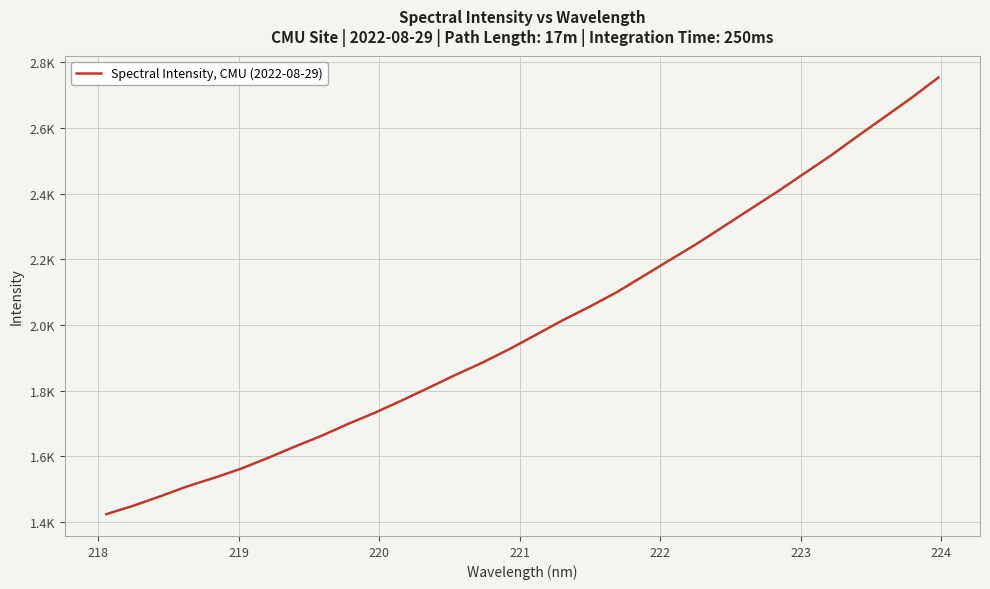

Is this an area chart (filled region under the line)?

No